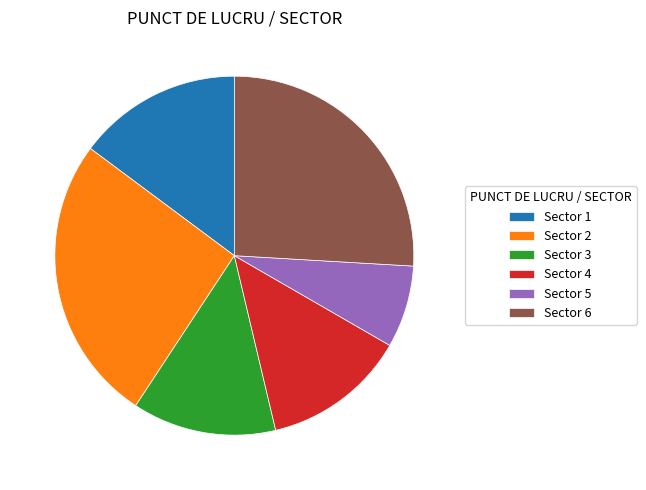

Do Sector 6 and Sector 4 together represent more than half of the pie?

No